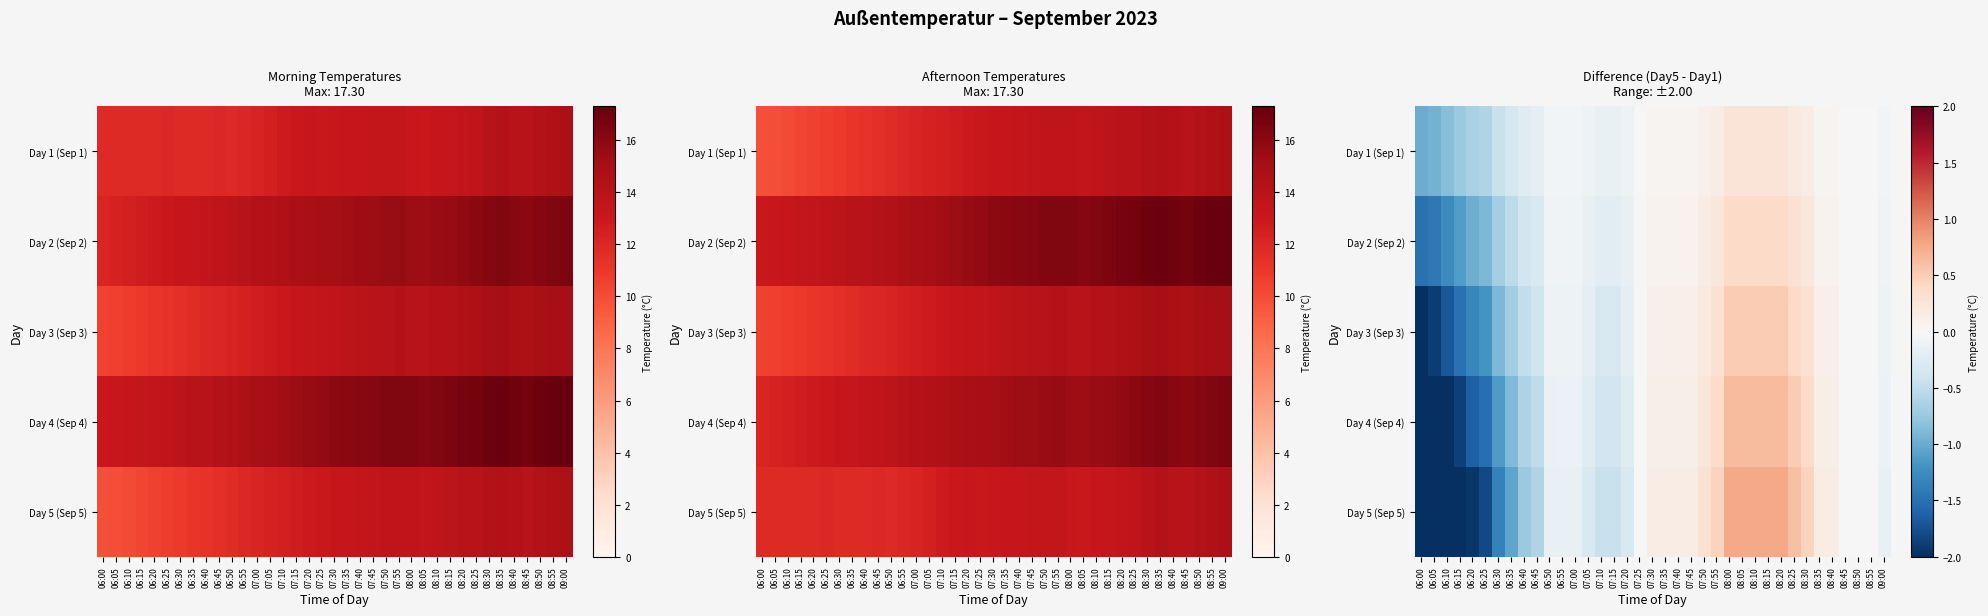

Is the value of Day 5 (Sep 5) at 06:50 greater than the value of Day 4 (Sep 4) at 06:10?

Yes